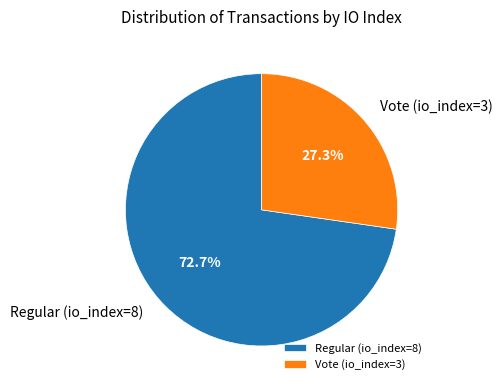

Is Regular (io_index=8) the majority of the pie?

Yes